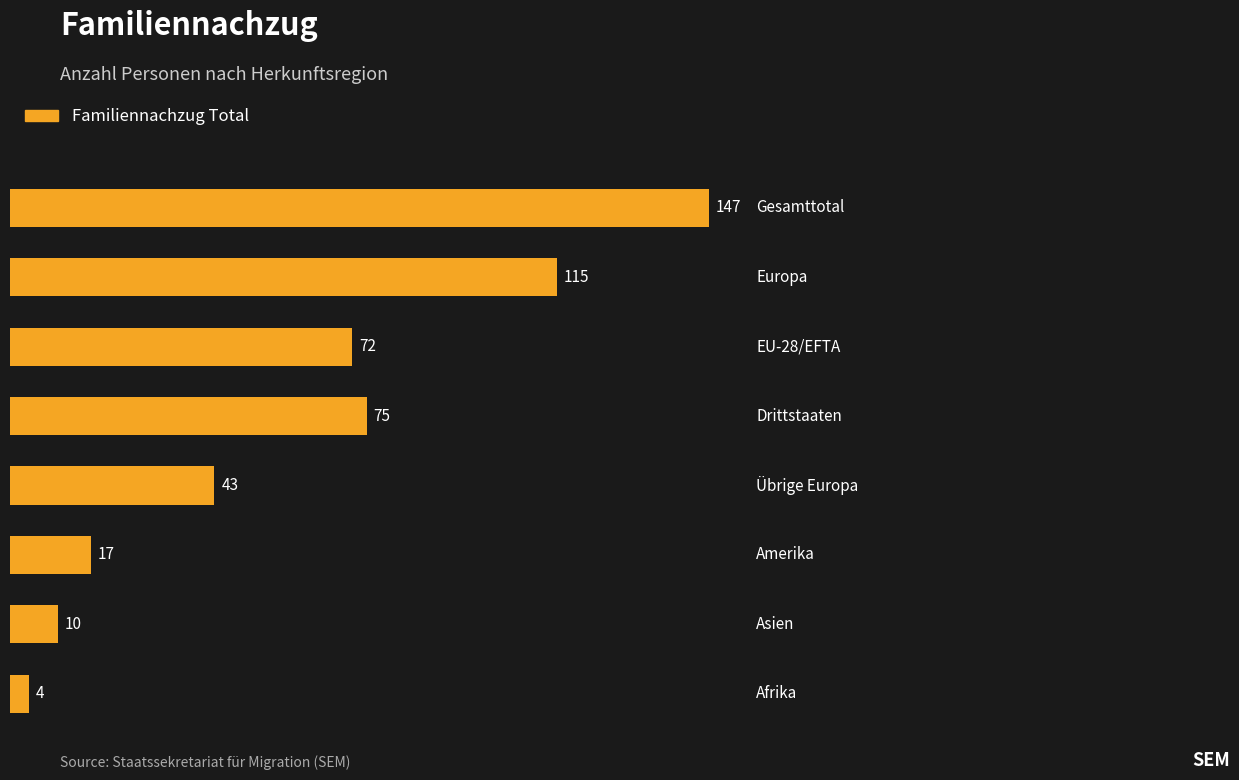

What is the difference between the second highest and second lowest values?

105